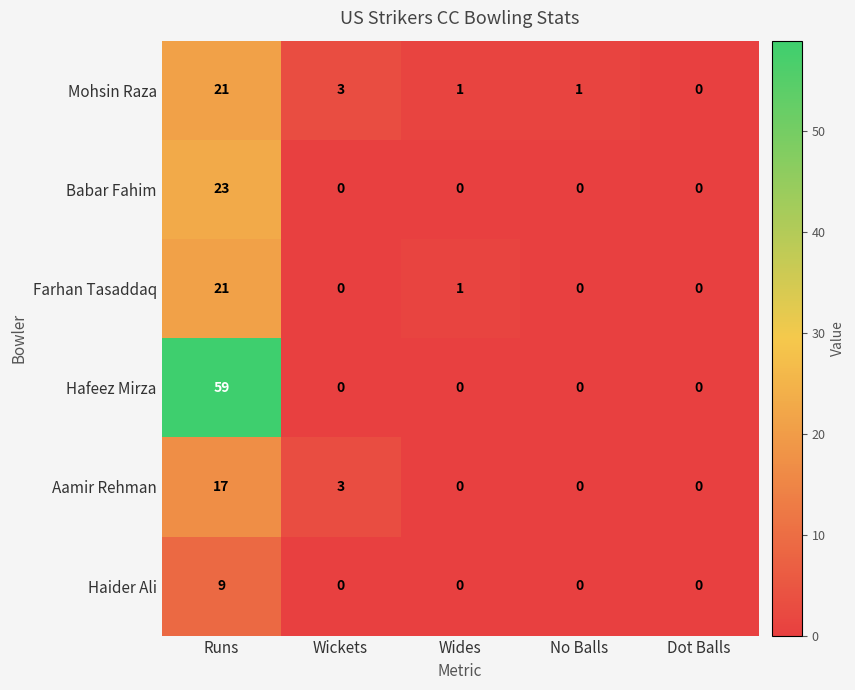

What is the total value across all series at Wickets?

6